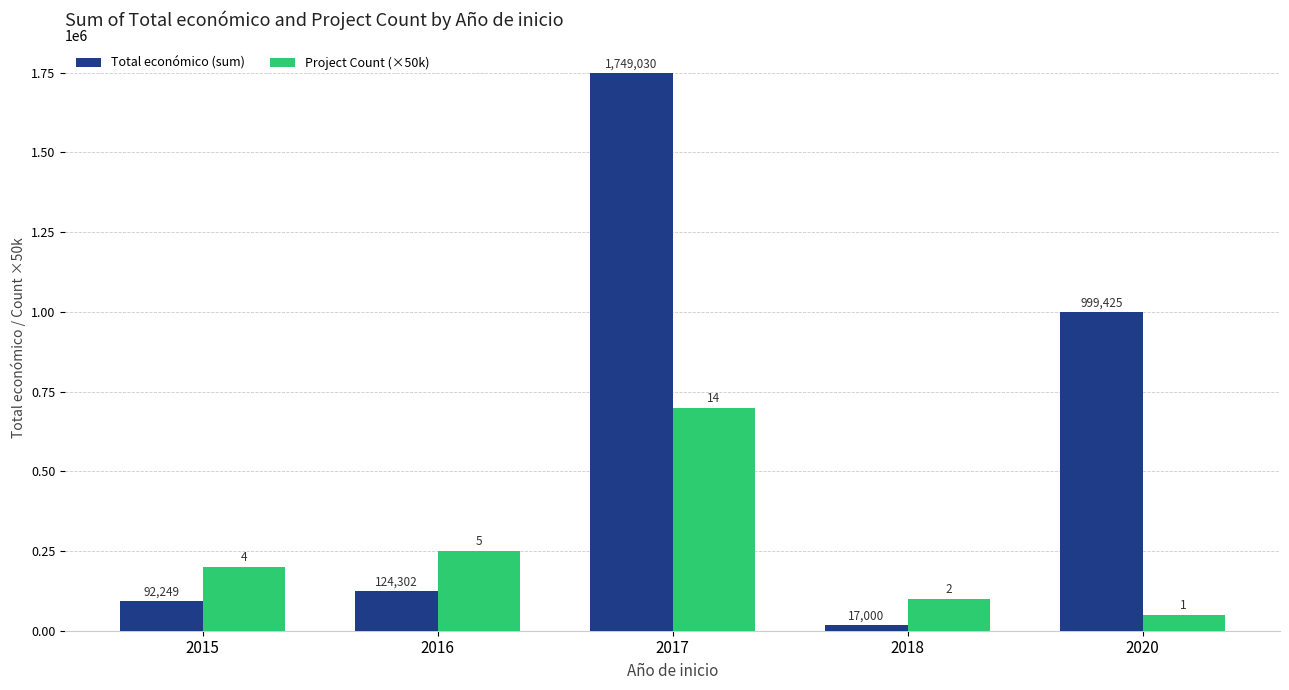

What is the maximum value shown in the chart?

1749030